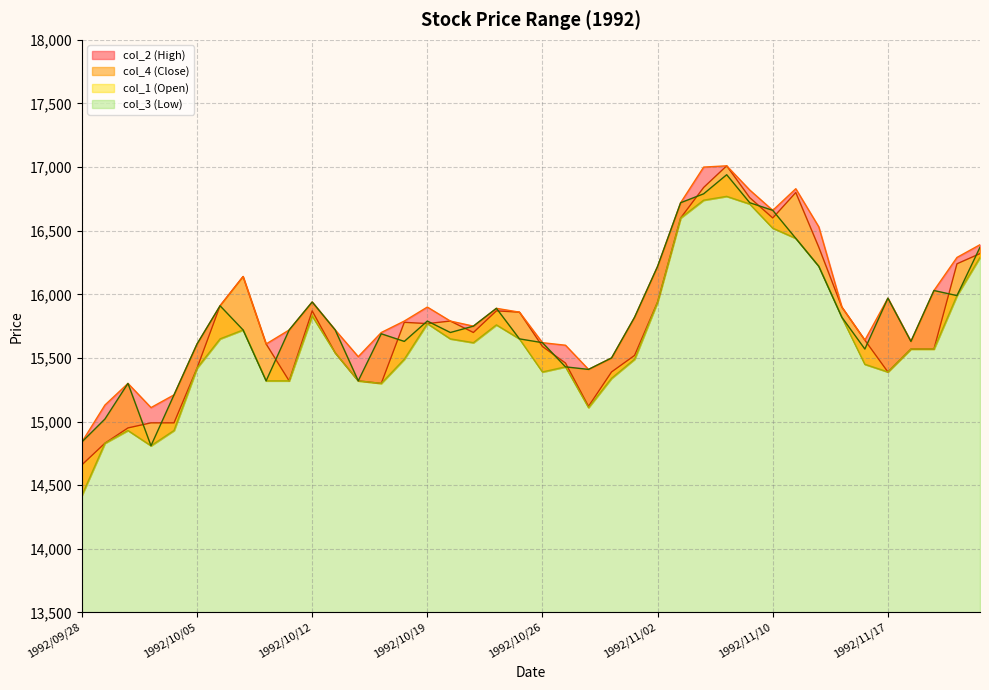

True or false: col_1 has more than 1 points higher than both neighbors.

True